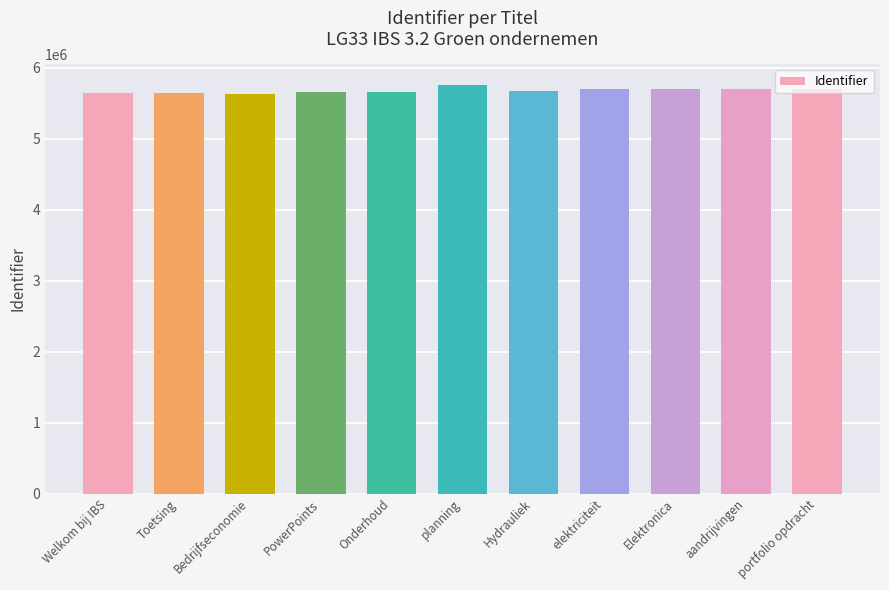

What is the label of the 10th bar from the right?

Toetsing